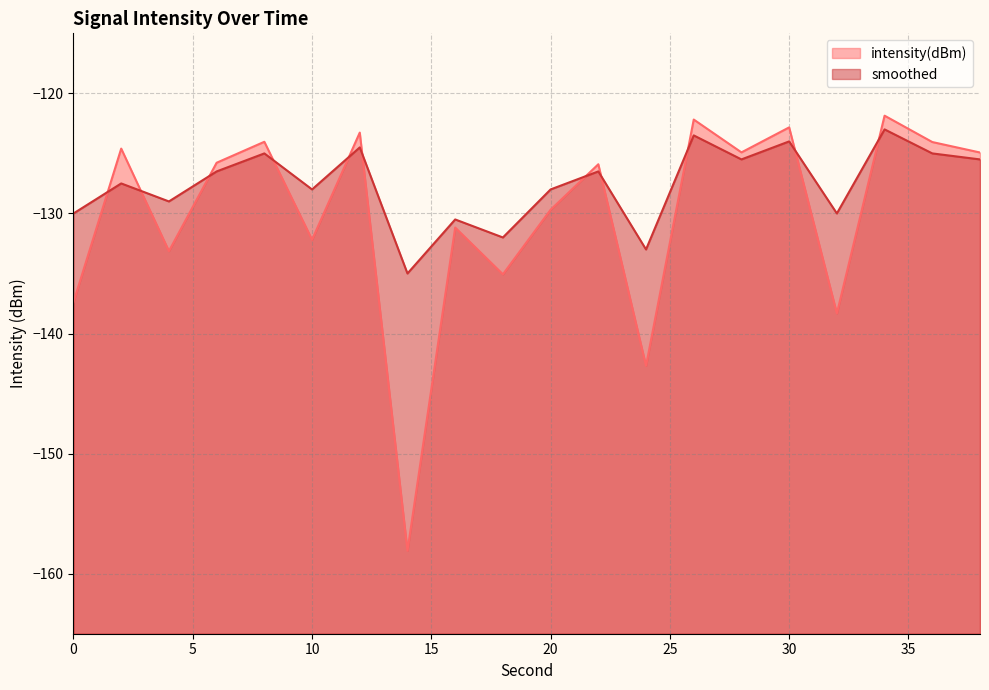

What is the difference between the maximum and minimum values in the smoothed series?

12.0